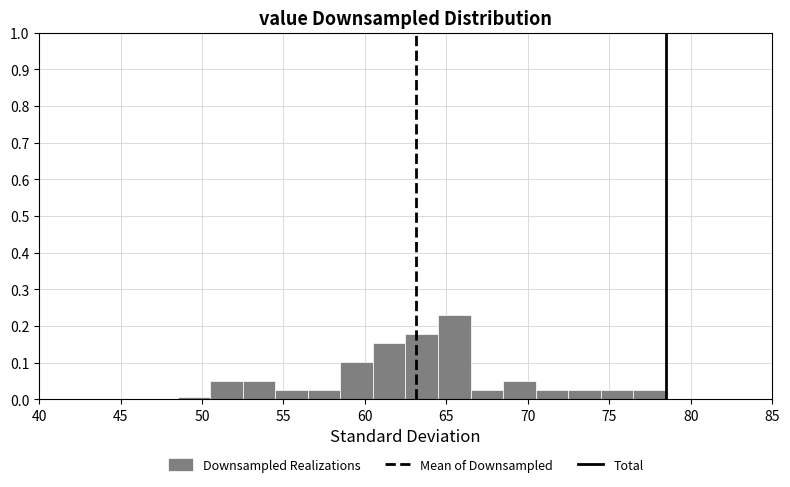

Around what value on the x-axis is the tallest bar? Give the approximate position of its centre, as read against the axis.

65.5